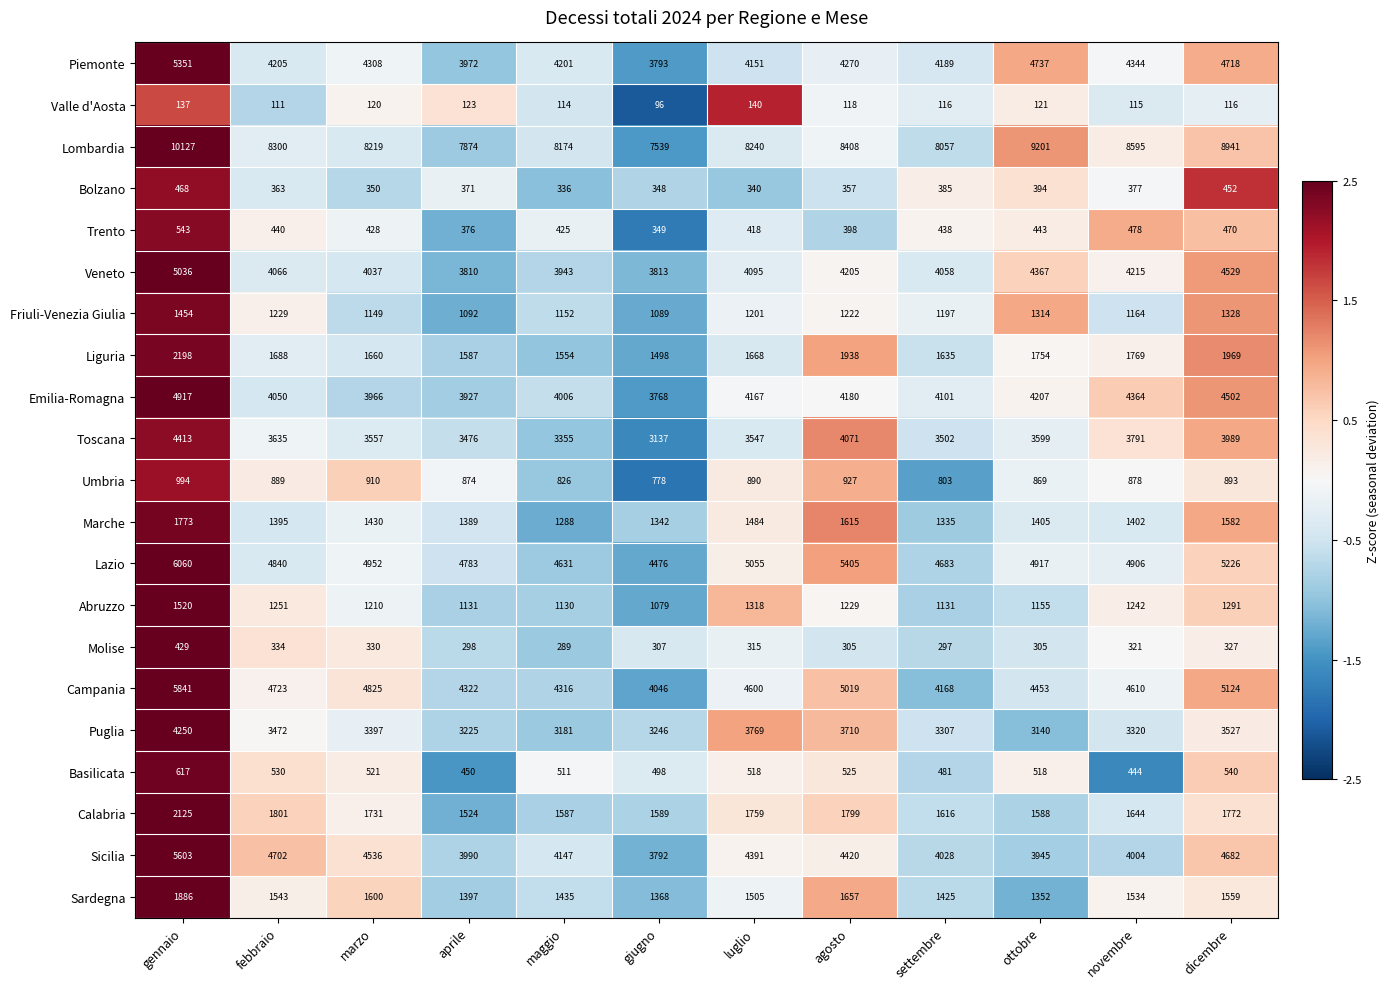

The value of Abruzzo at agosto is 557. True or false?

False